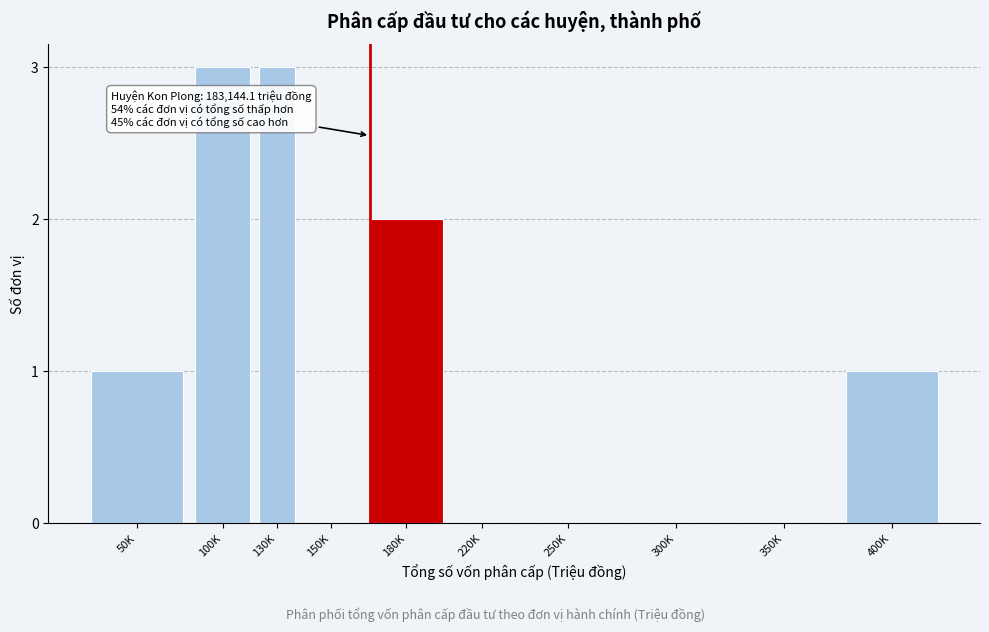

Reading left to right, what are all the values shown in this chart?

50K=1	100K=3	130K=3	150K=0	180K=2	220K=0	250K=0	300K=0	350K=0	400K=1